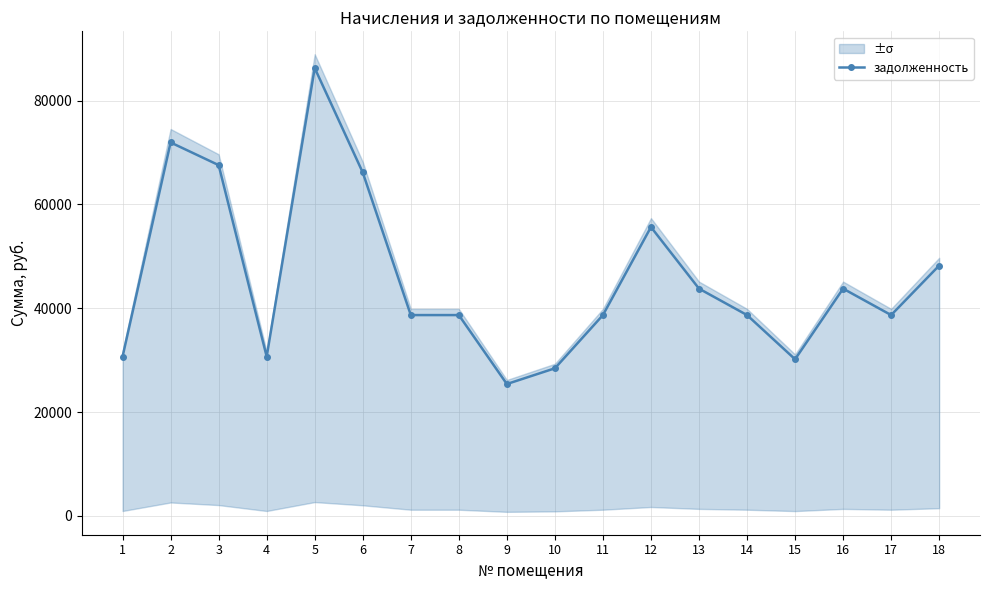

Between 3 and 16, which is larger?

3